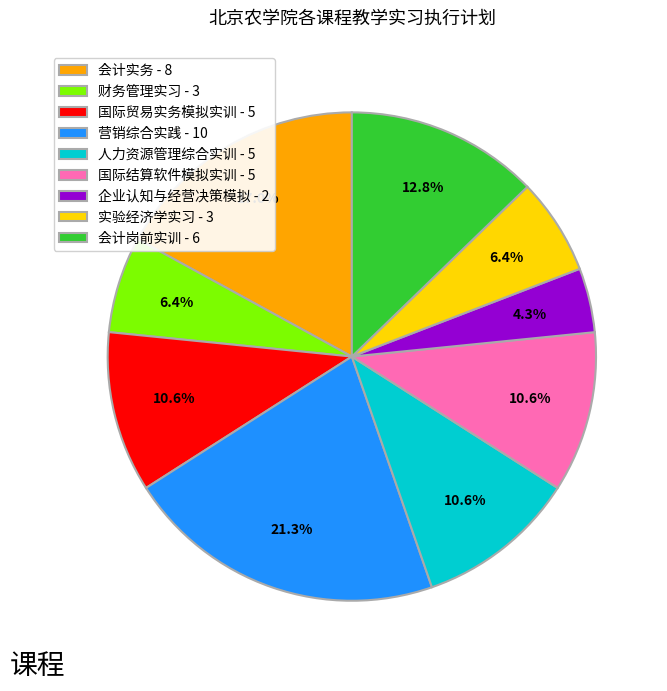

What percentage is the 会计岗前实训 slice, to the nearest percent?

13%